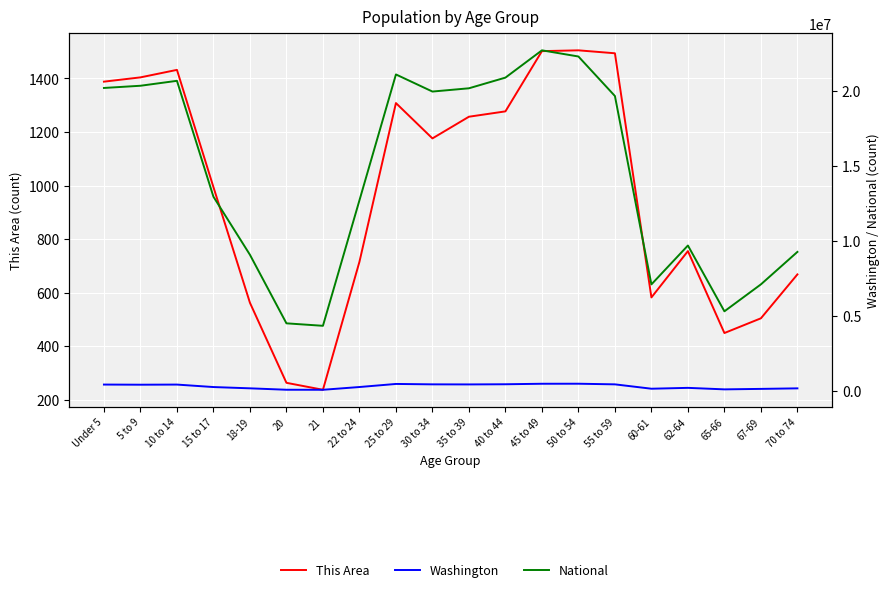

What is the approximate value of National at 5 to 9?

20348657